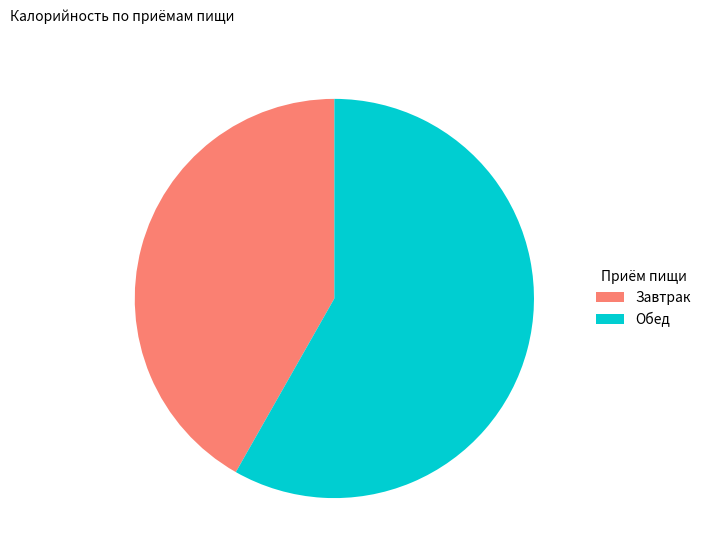

What is the ratio of the value at Обед to the value at Завтрак?

1.4